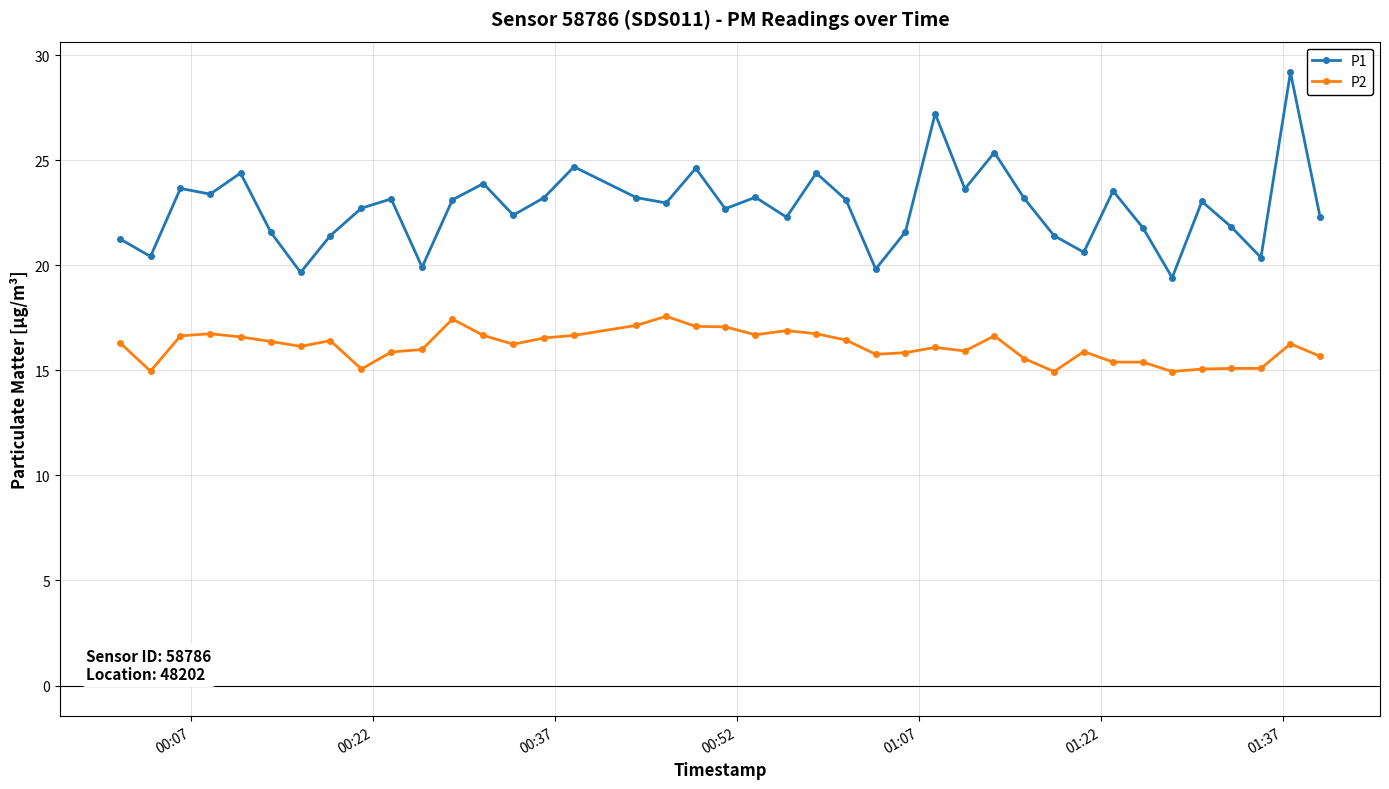

True or false: P1 and P2 intersect in this chart.

False